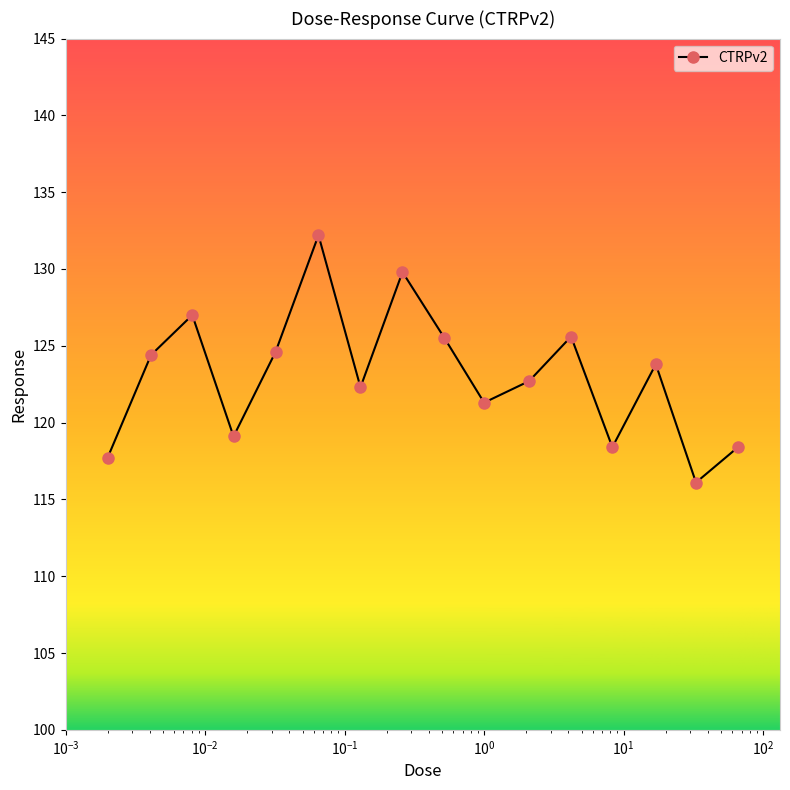

What is the greatest value displayed?

132.2